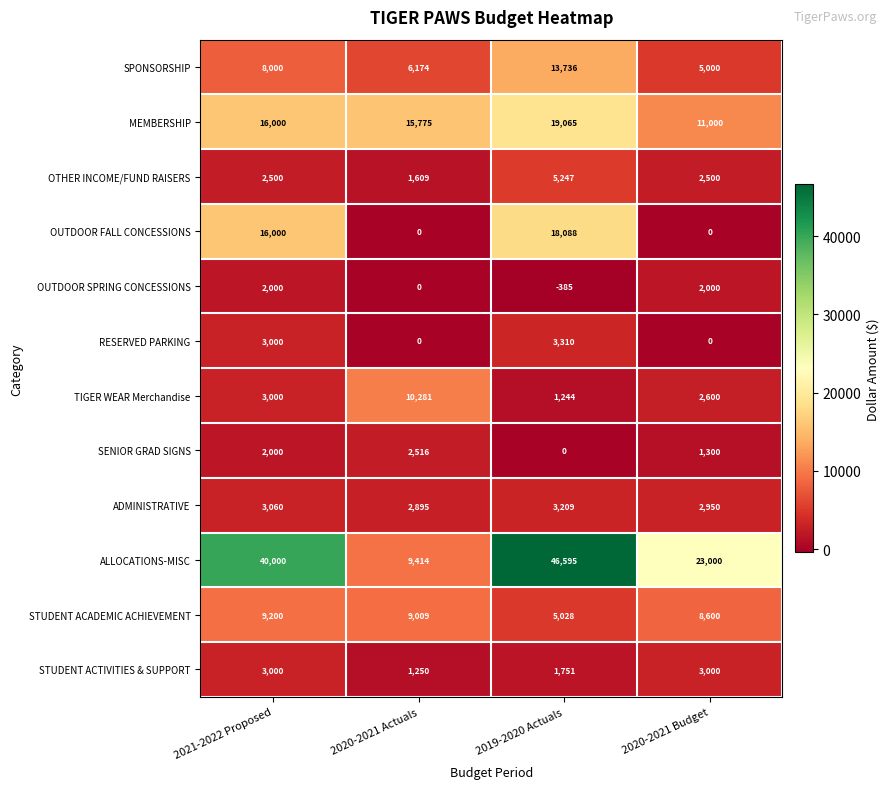

List the series in order of their peak value, highest first.

ALLOCATIONS-MISC, MEMBERSHIP, OUTDOOR FALL CONCESSIONS, SPONSORSHIP, TIGER WEAR Merchandise, STUDENT ACADEMIC ACHIEVEMENT, OTHER INCOME/FUND RAISERS, RESERVED PARKING, ADMINISTRATIVE, STUDENT ACTIVITIES & SUPPORT, SENIOR GRAD SIGNS, OUTDOOR SPRING CONCESSIONS